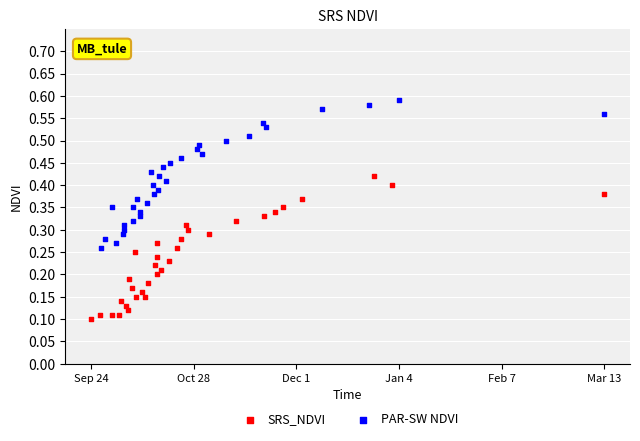

Which series contains the lowest Y value?

SRS_NDVI